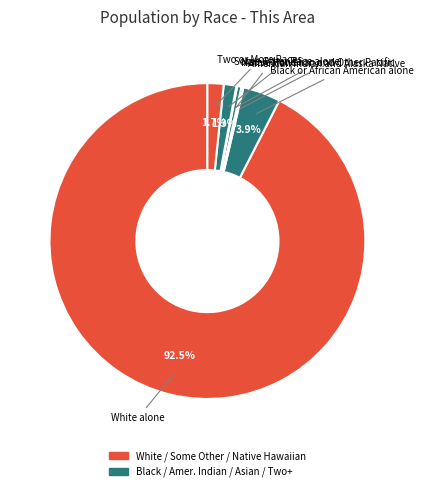

Count the number of slices in the pie.

7